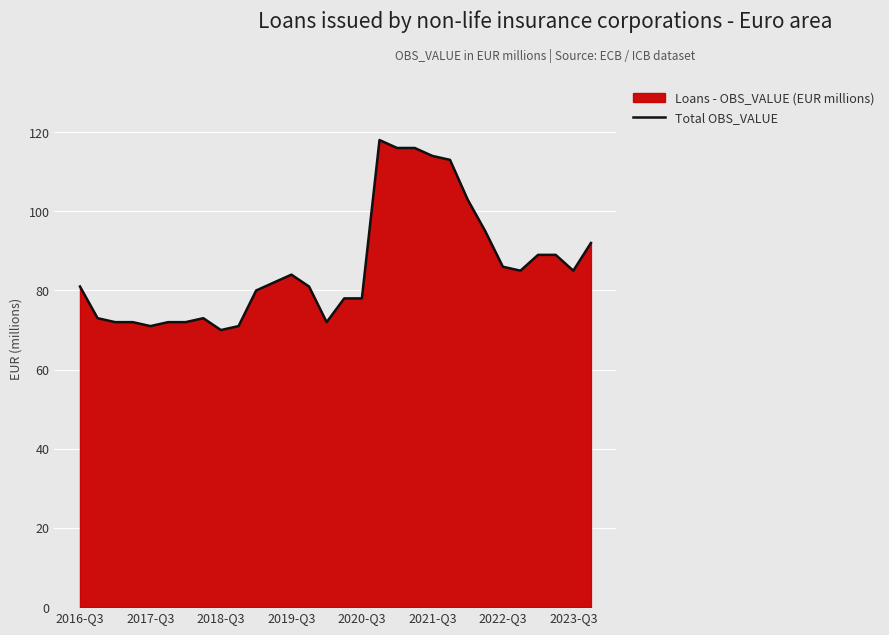

What is the maximum value shown in the chart?

118